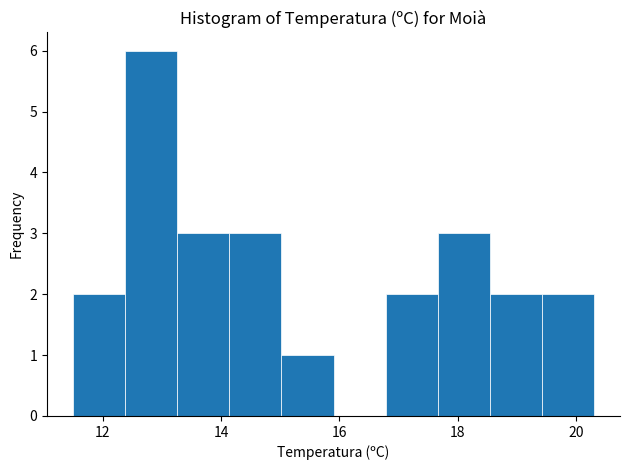

What is the height of the bar covering 13.26 to 14.14 on the x-axis? Neither the bar edges nor the heights are printed on the chart, so give them approximately, as read against the axes.

3